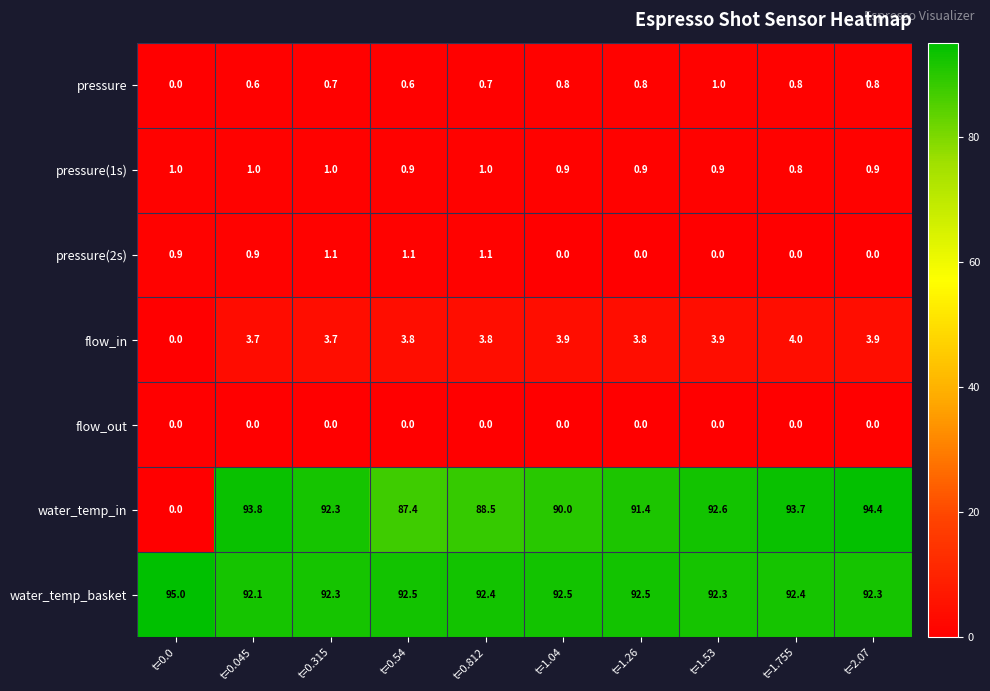

What is the spread (max minus min) of values at t=0.54?

92.5